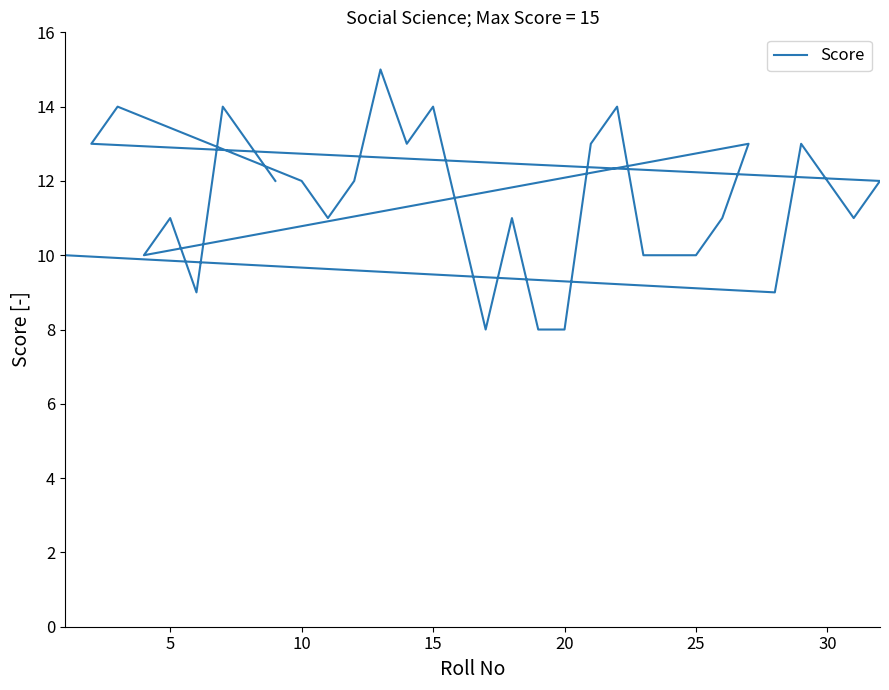

How many values are between 10 and 13?

21